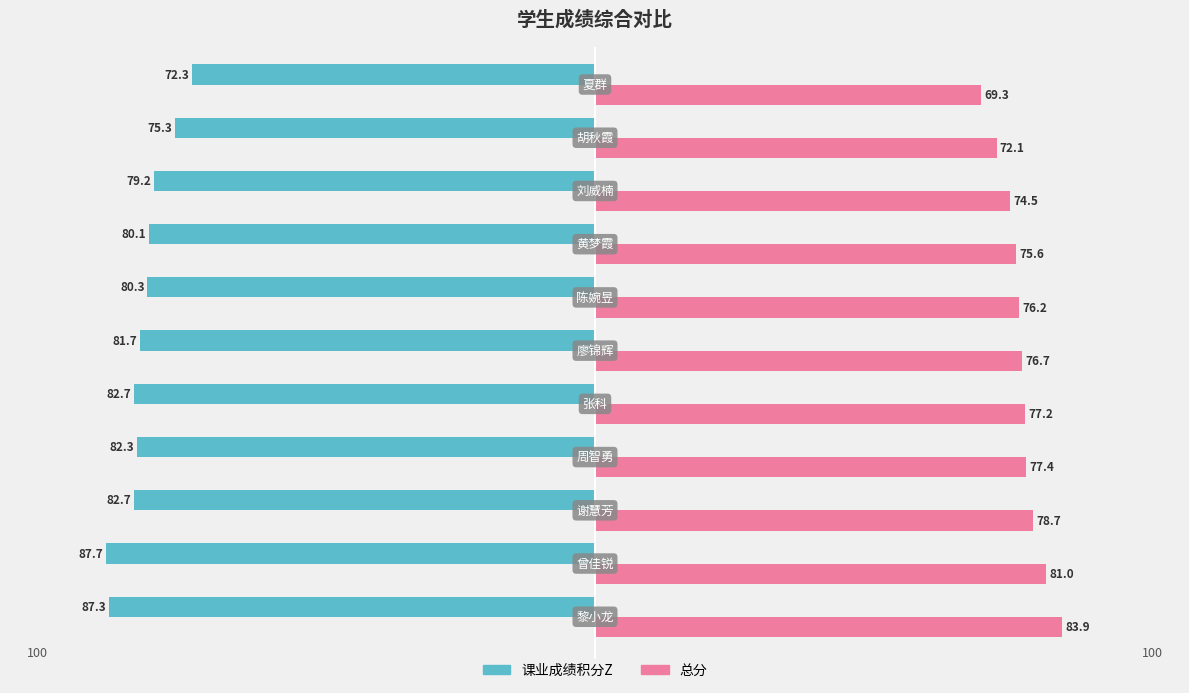

Which series has the widest spread of values?

课业成绩积分Z